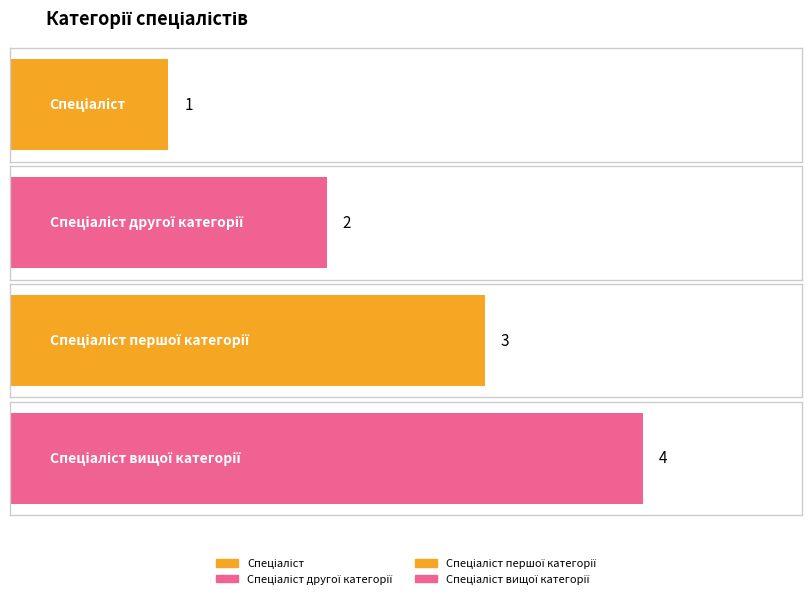

Reading right to left, what are all the values shown in this chart?

Спеціаліст вищої категорії=4	Спеціаліст першої категорії=3	Спеціаліст другої категорії=2	Спеціаліст=1